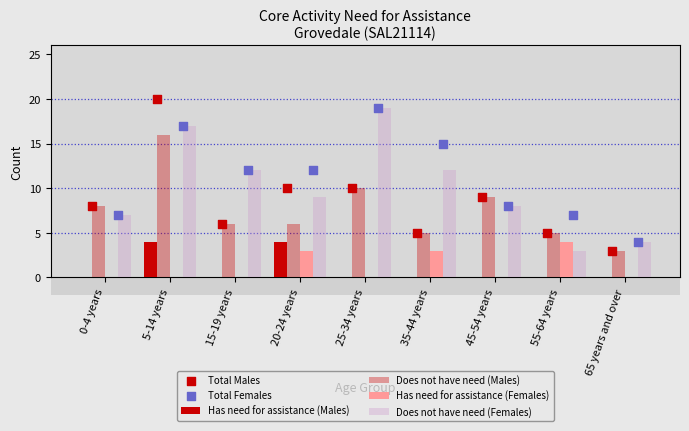

Is the value of Does not have need (Females) at 65 years and over greater than the value of Total Females at 35-44 years?

No